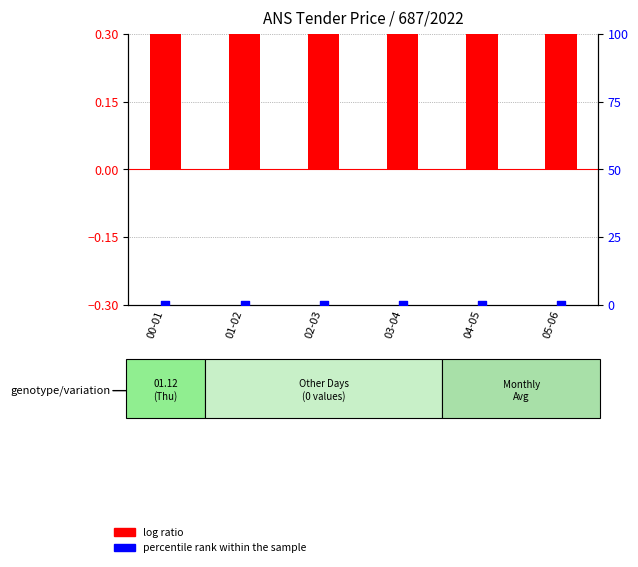

At which category is the sum across all series the highest?

00-01